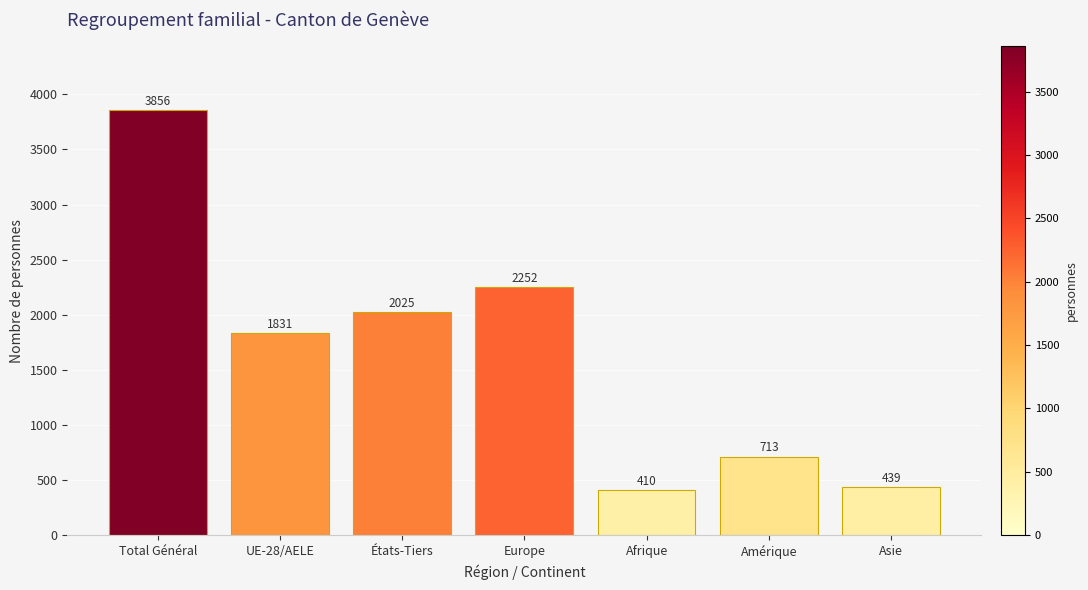

What is the maximum value shown in the chart?

3856